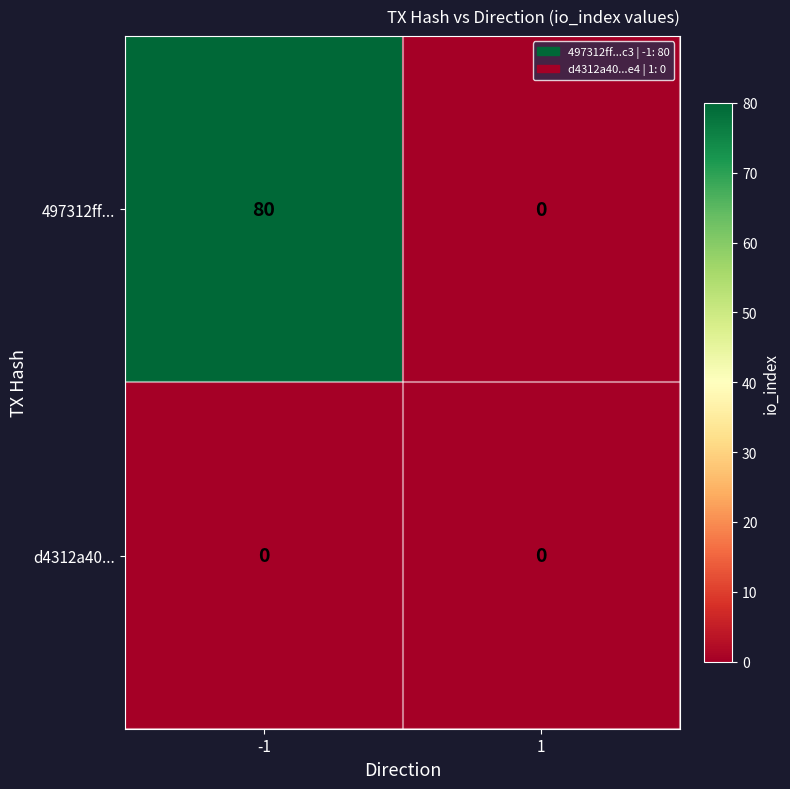

What is the spread (max minus min) of values at -1?

80